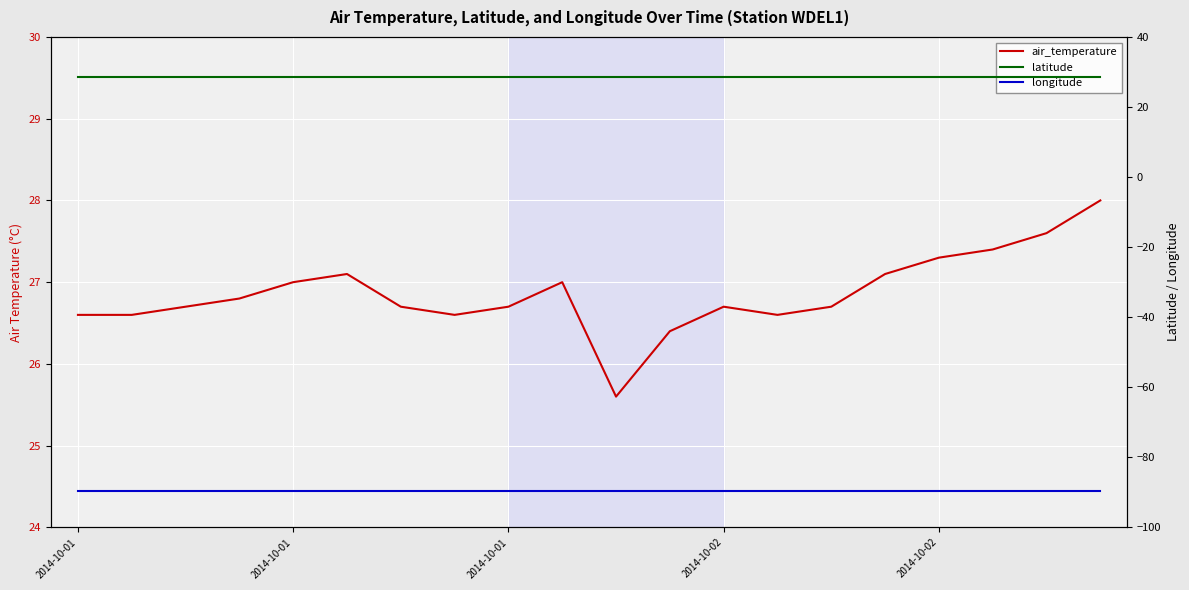

Is the value of latitude at 2014-10-02 greater than the value of air_temperature at 18?

Yes